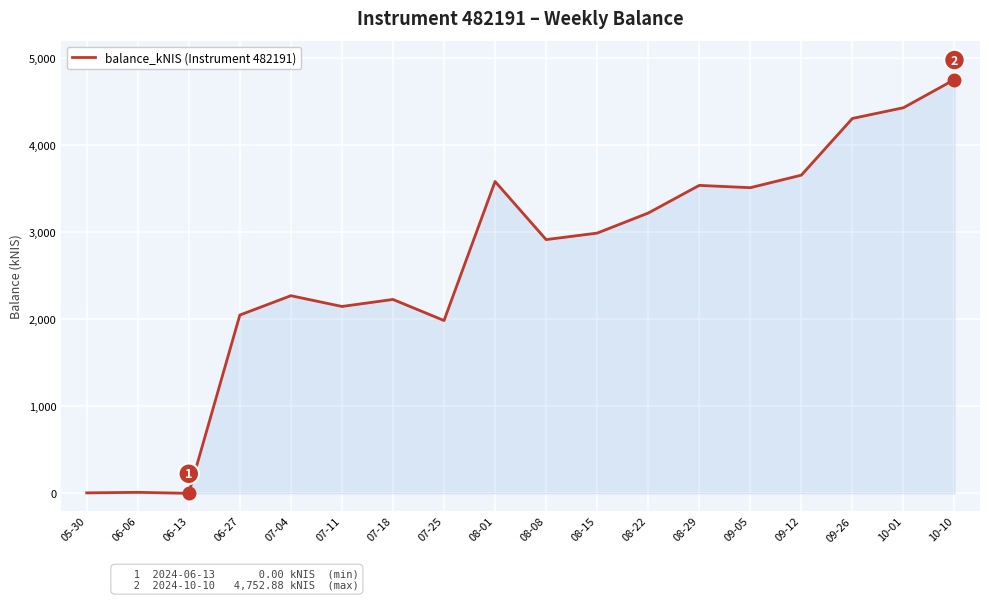

What position from the left is 07-25?

8